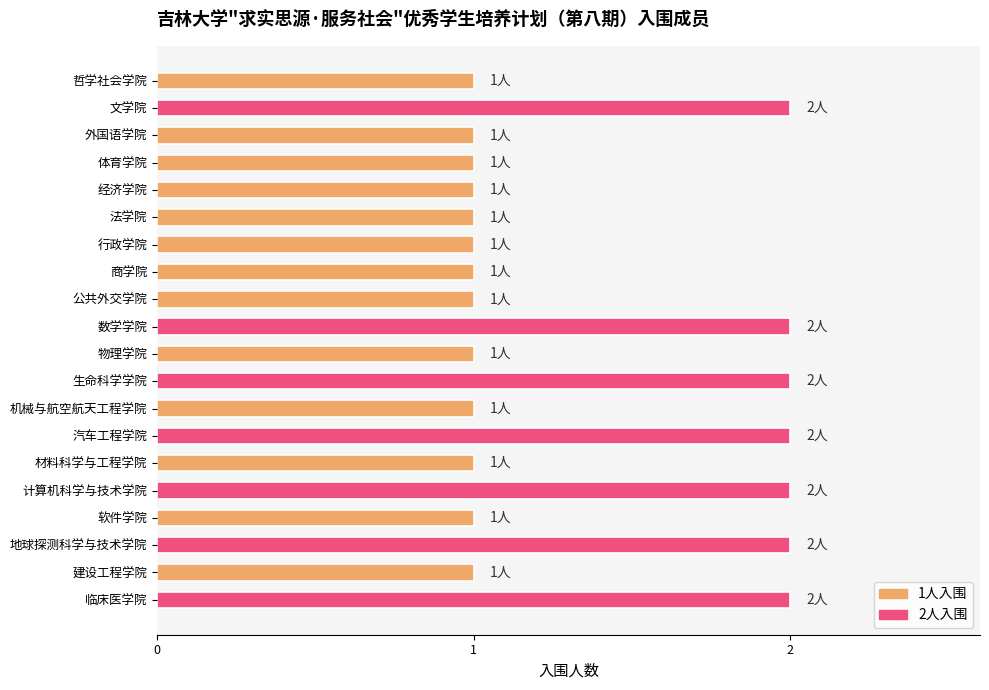

The value at 地球探测科学与技术学院 is 2. True or false?

True